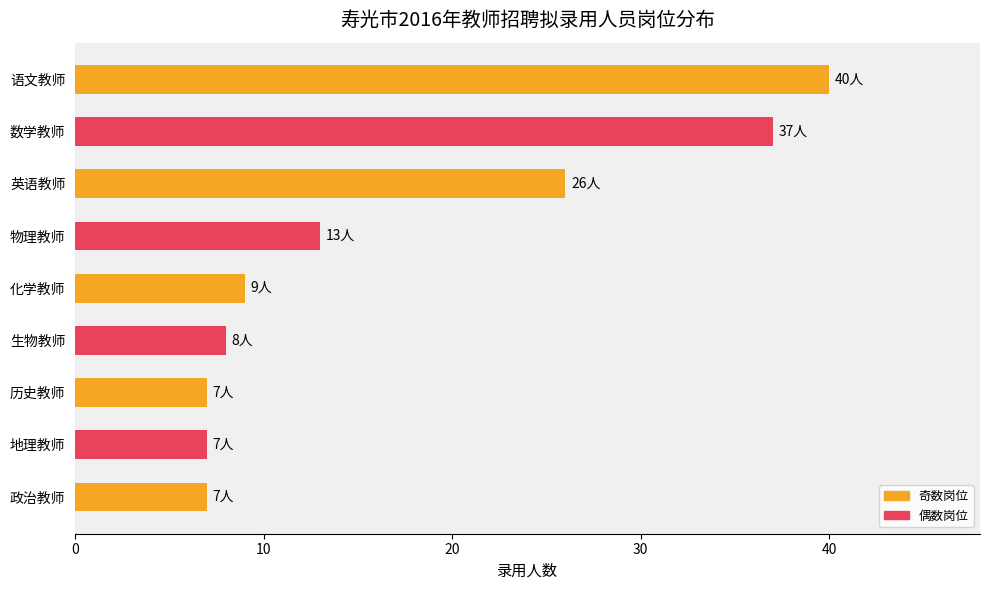

What is the approximate value at 语文教师?

40